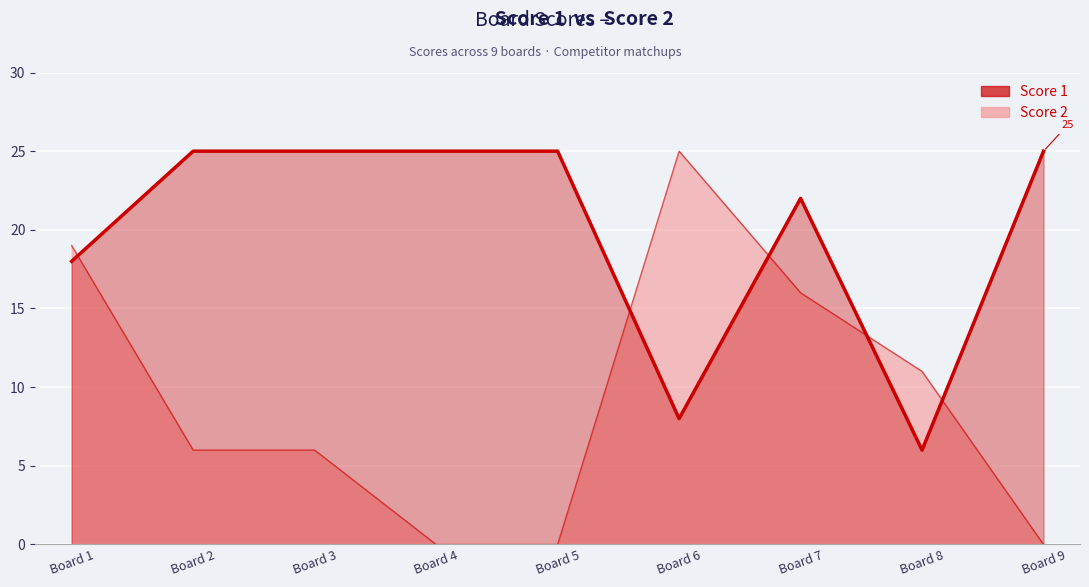

Rank the categories by Score 2 value from lowest to highest.

Board 4, Board 5, Board 9, Board 2, Board 3, Board 8, Board 7, Board 1, Board 6